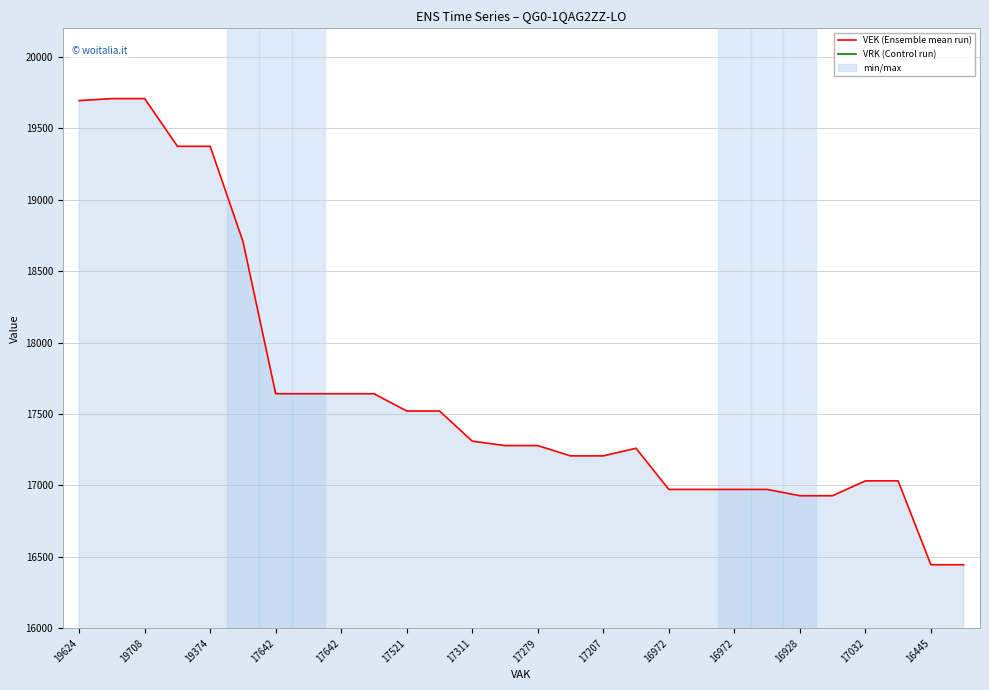

Count the number of categories in the chart.

28